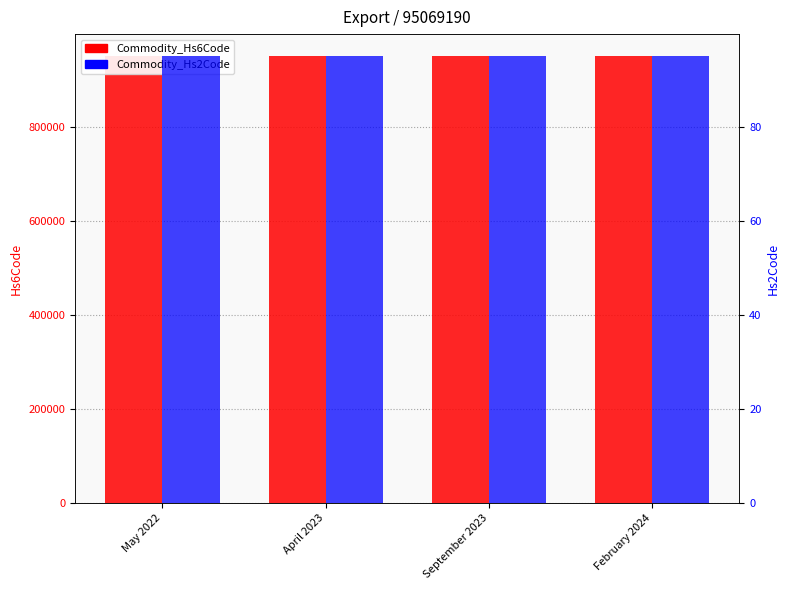

At which label is Commodity_Hs2Code closest to 95?

May 2022